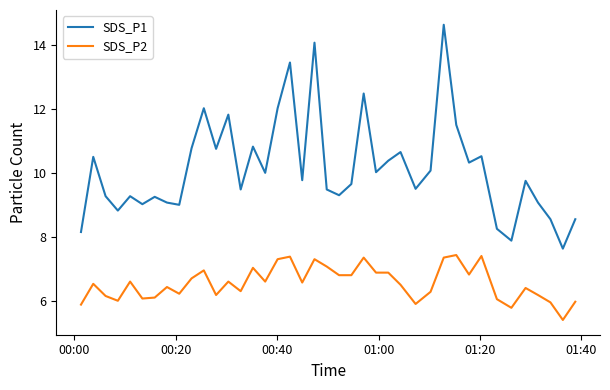

True or false: SDS_P1 and SDS_P2 intersect in this chart.

False